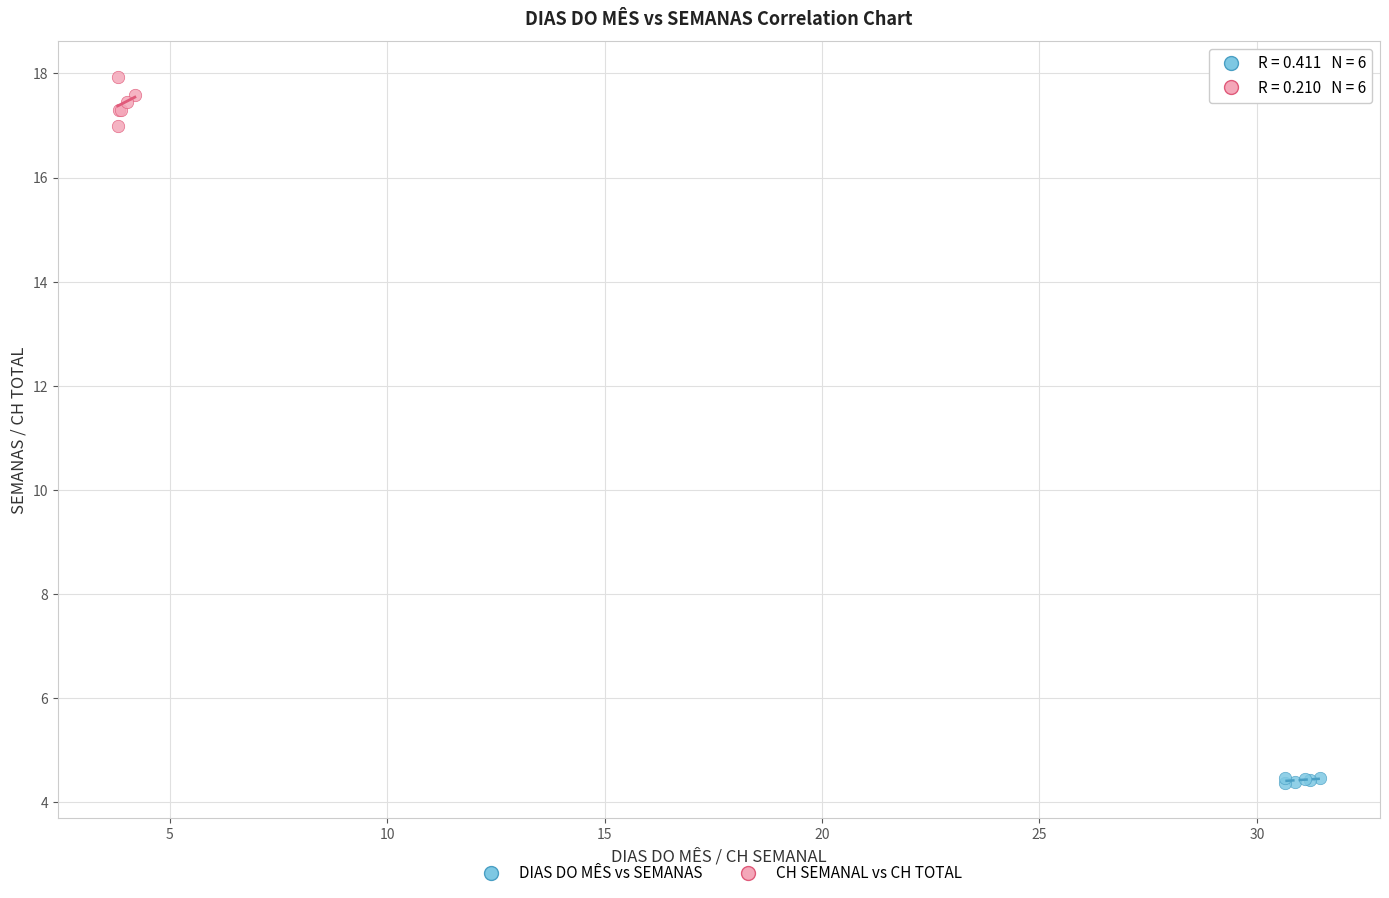

Which series reaches the minimum Y coordinate?

DIAS DO MÊS vs SEMANAS